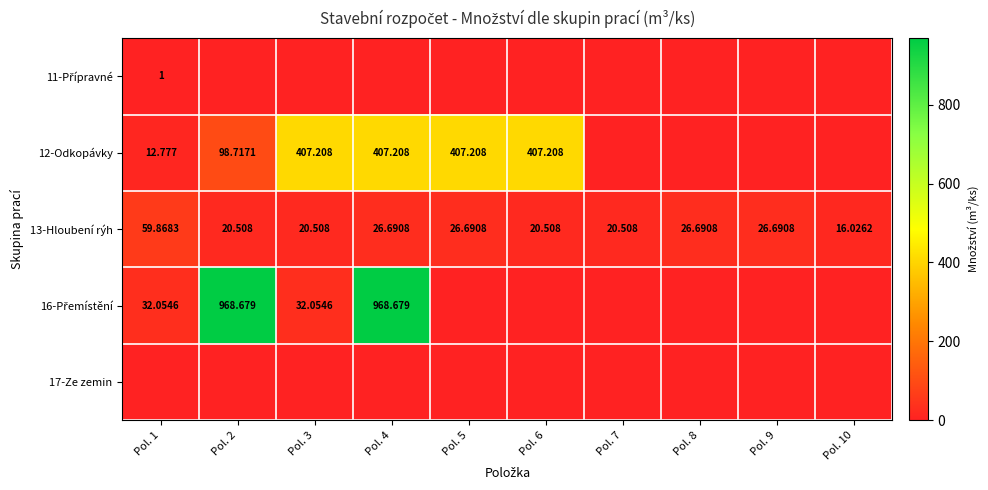

Which series has the largest total across all categories?

16-Přemístění